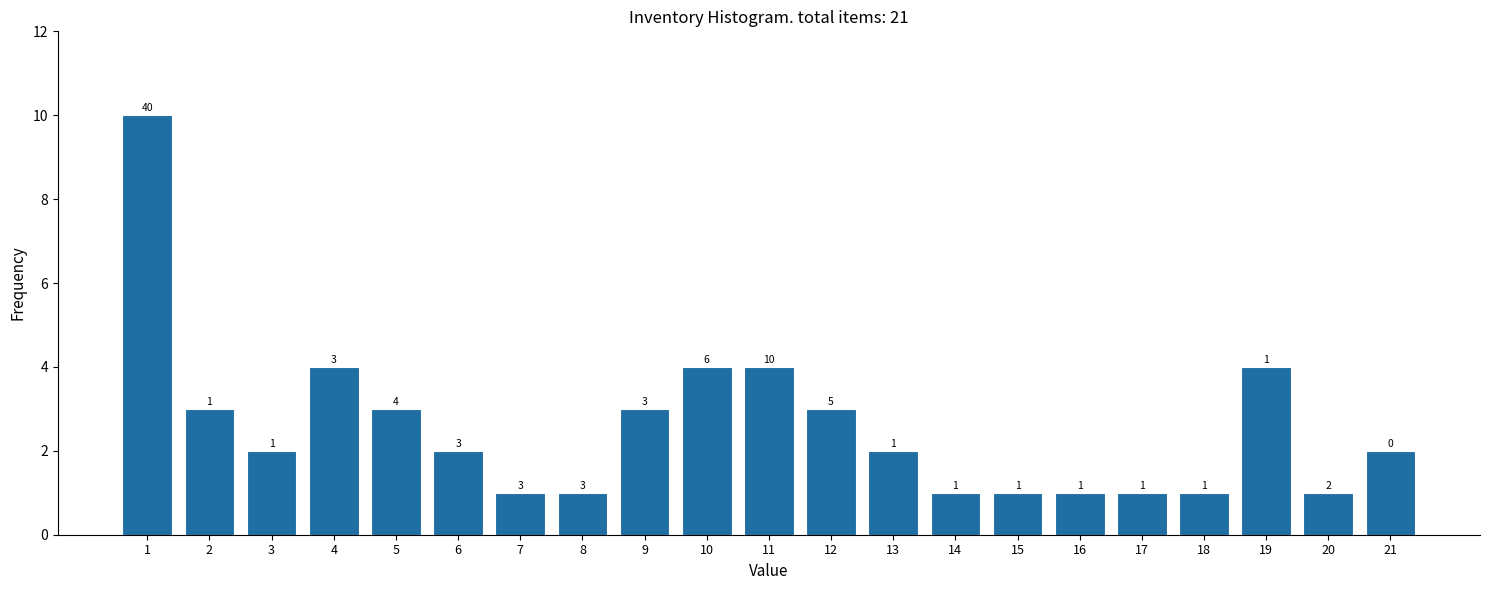

Reading left to right, extract all data points from this chart.

1=10	2=3	3=2	4=4	5=3	6=2	7=1	8=1	9=3	10=4	11=4	12=3	13=2	14=1	15=1	16=1	17=1	18=1	19=4	20=1	21=2